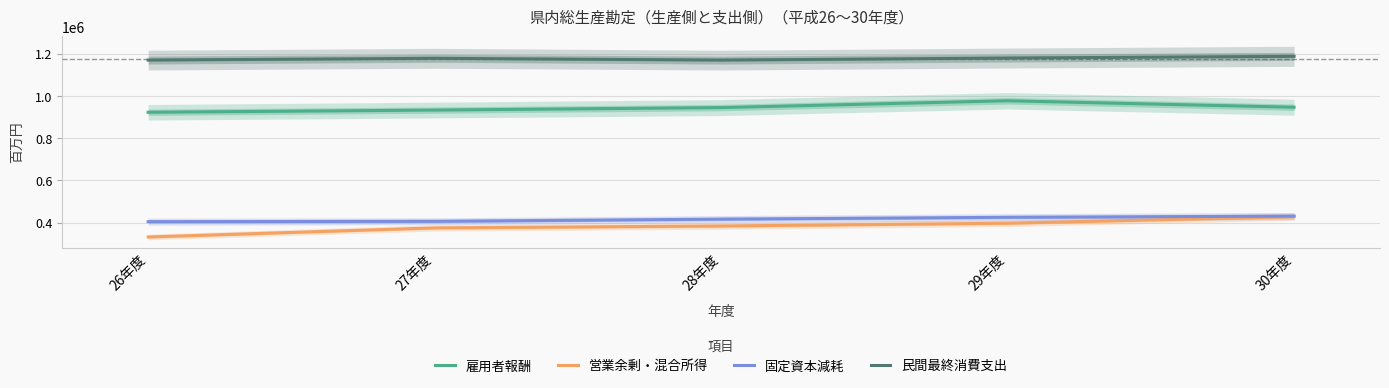

Reading right to left, extract all data points from this chart.

雇用者報酬: 946500	977148	944840	933084	922693
営業余剰・混合所得: 428872	397859	384835	375751	332681
固定資本減耗: 431511	425833	417135	406865	405194
民間最終消費支出: 1187220	1179274	1169382	1177984	1169536